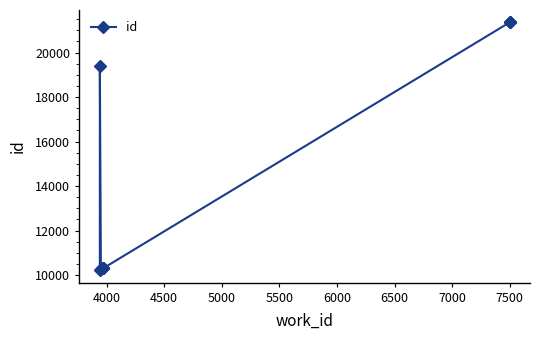

What is the minimum value shown in the chart?

10220